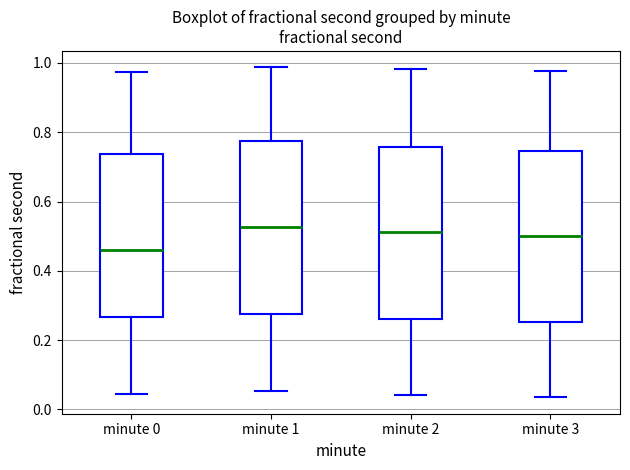

Where does the upper whisker of the box for minute 0 end on the y-axis? The values are not printed on the chart, so give them approximately, as read against the axis.

0.98